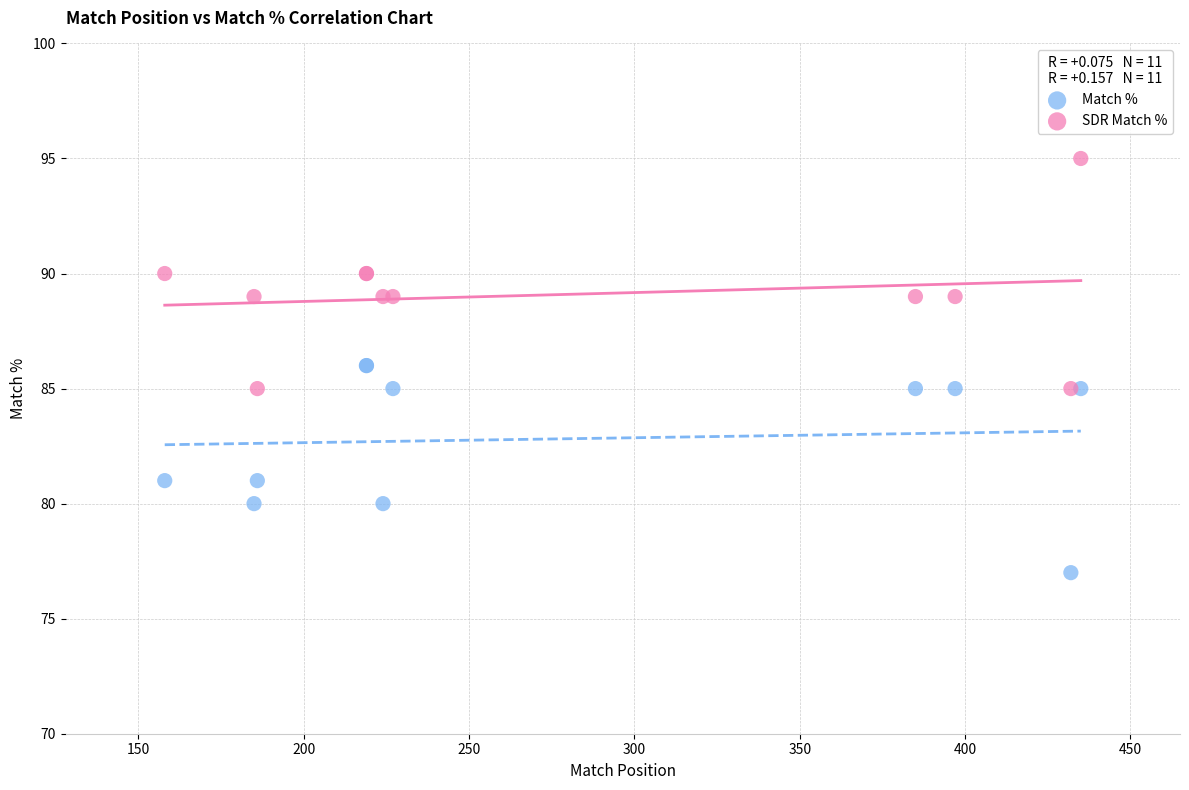

What are all the series names shown in the legend?

Match %, SDR Match %